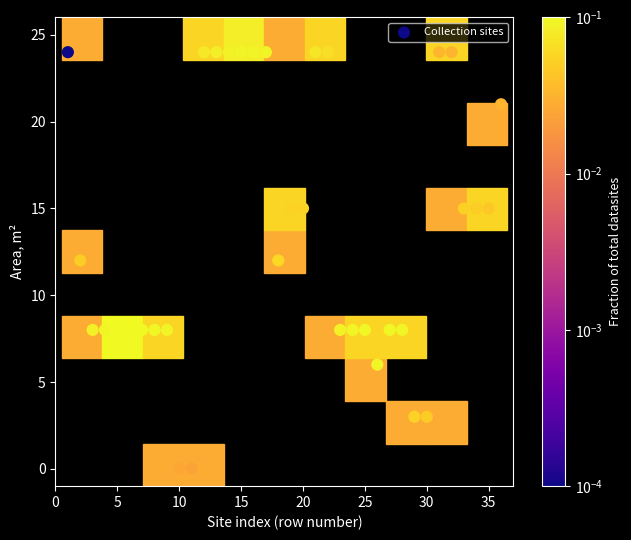

What is the range of X values (max minus min)?

35